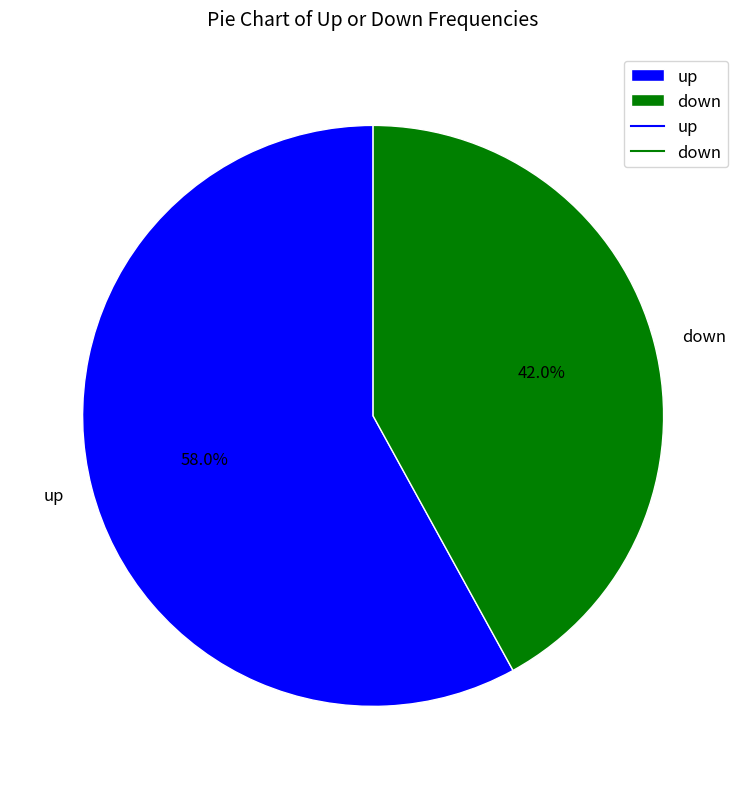

To the nearest percent, what portion does up represent?

58%